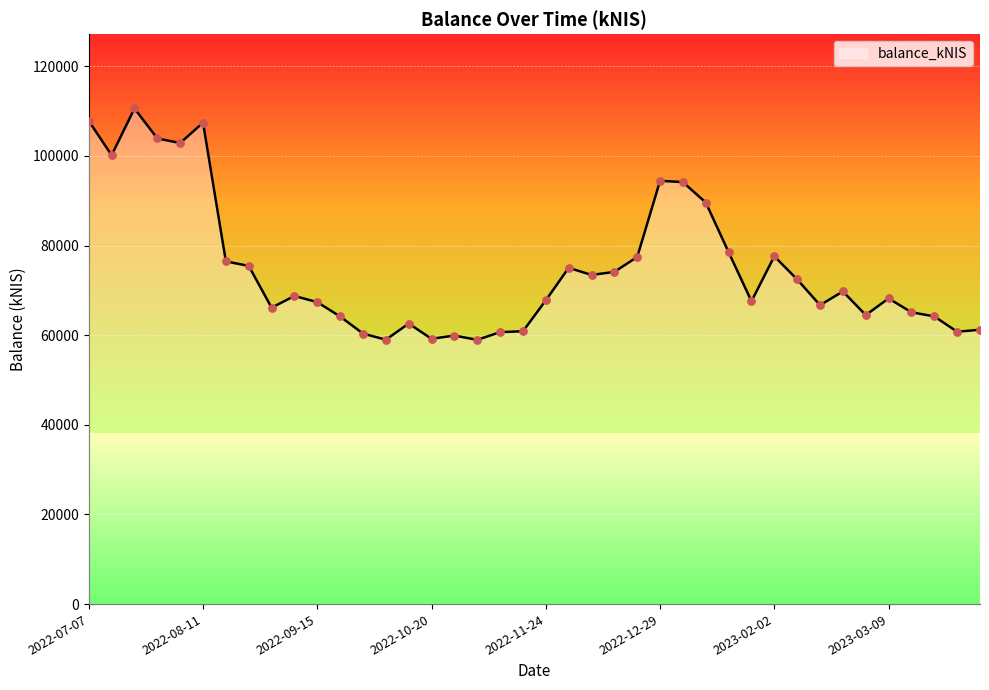

What is the ratio of the value at 2022-08-25 to the value at 2022-10-13?

1.2